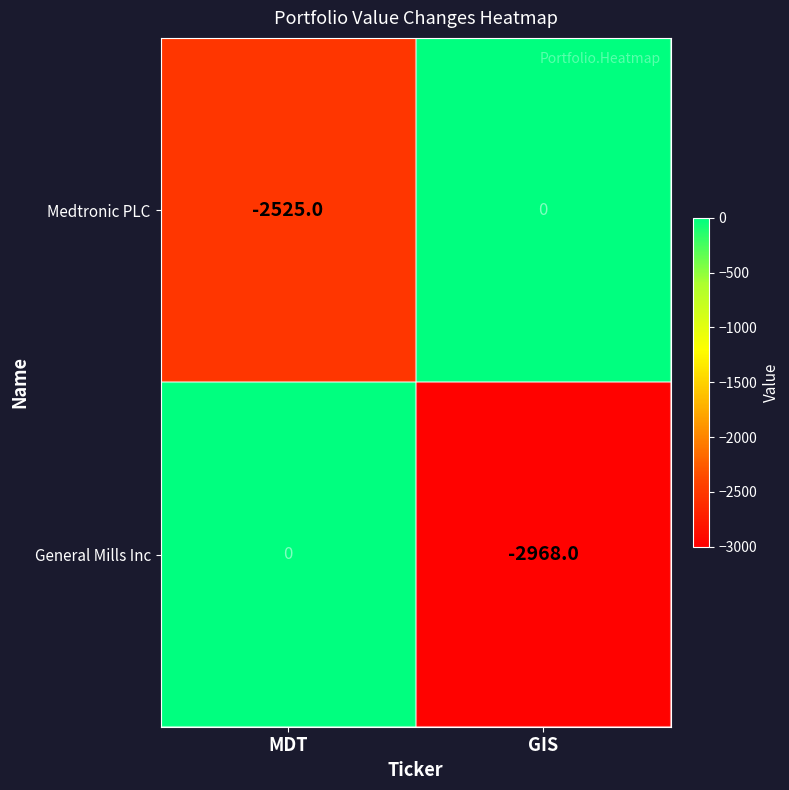

What is the sum of all Medtronic PLC values?

-2525